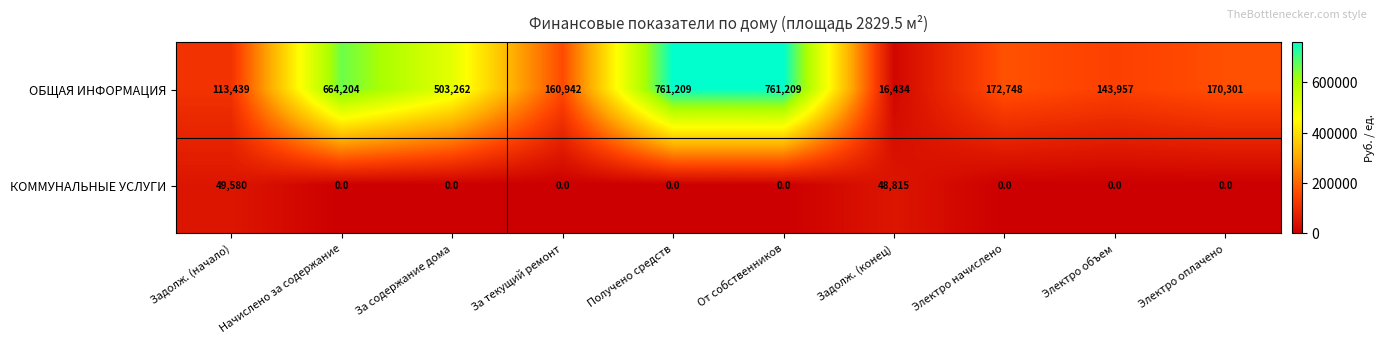

What is the spread (max minus min) of values at Получено средств?

761209